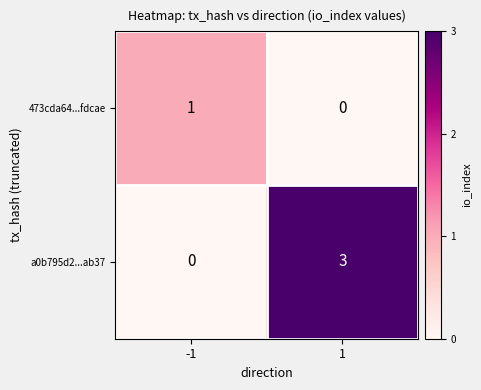

Which series has the largest total across all categories?

a0b795d2...ab37